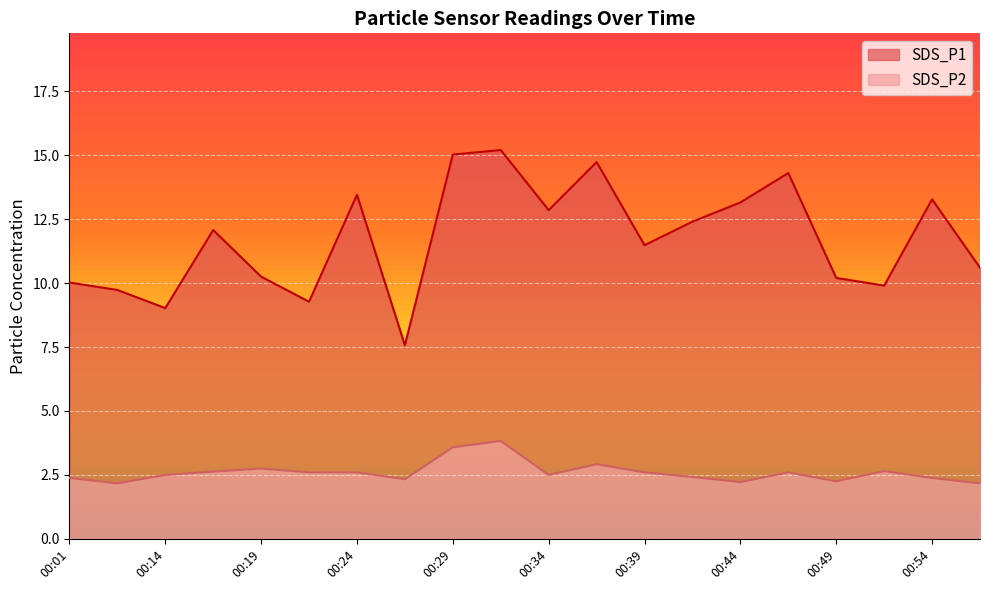

True or false: SDS_P1 and SDS_P2 intersect in this chart.

False